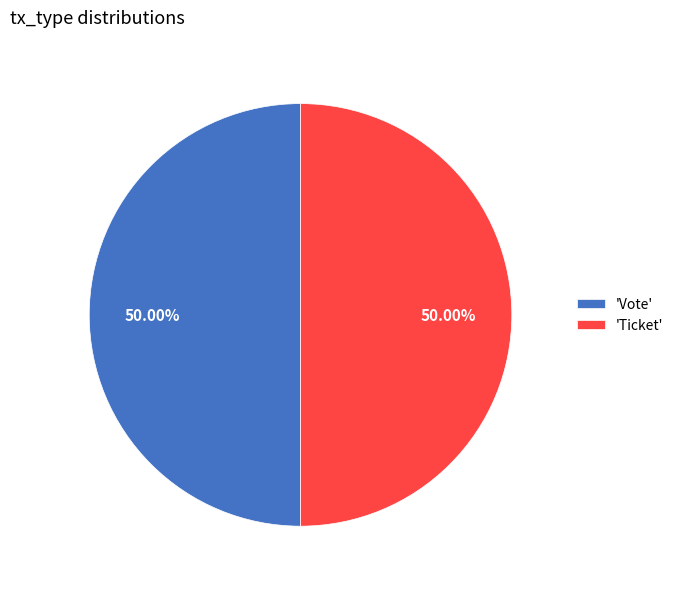

Do 'Ticket' and 'Vote' together represent more than half of the pie?

Yes